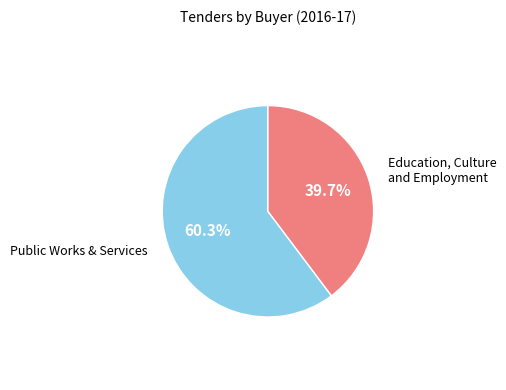

Is there any slice that represents more than half of the pie?

Yes